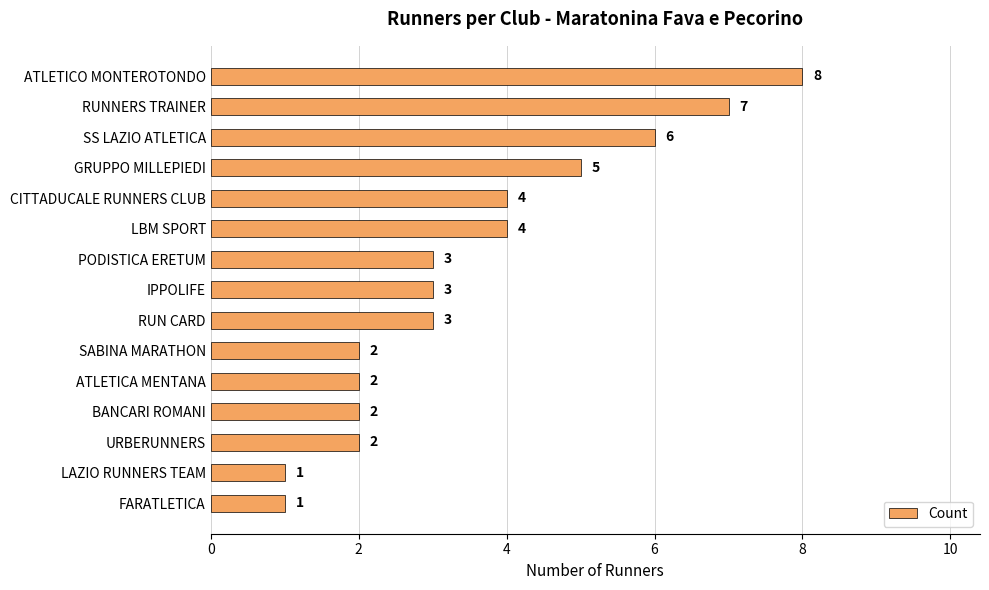

What is the difference between the maximum and minimum values?

7